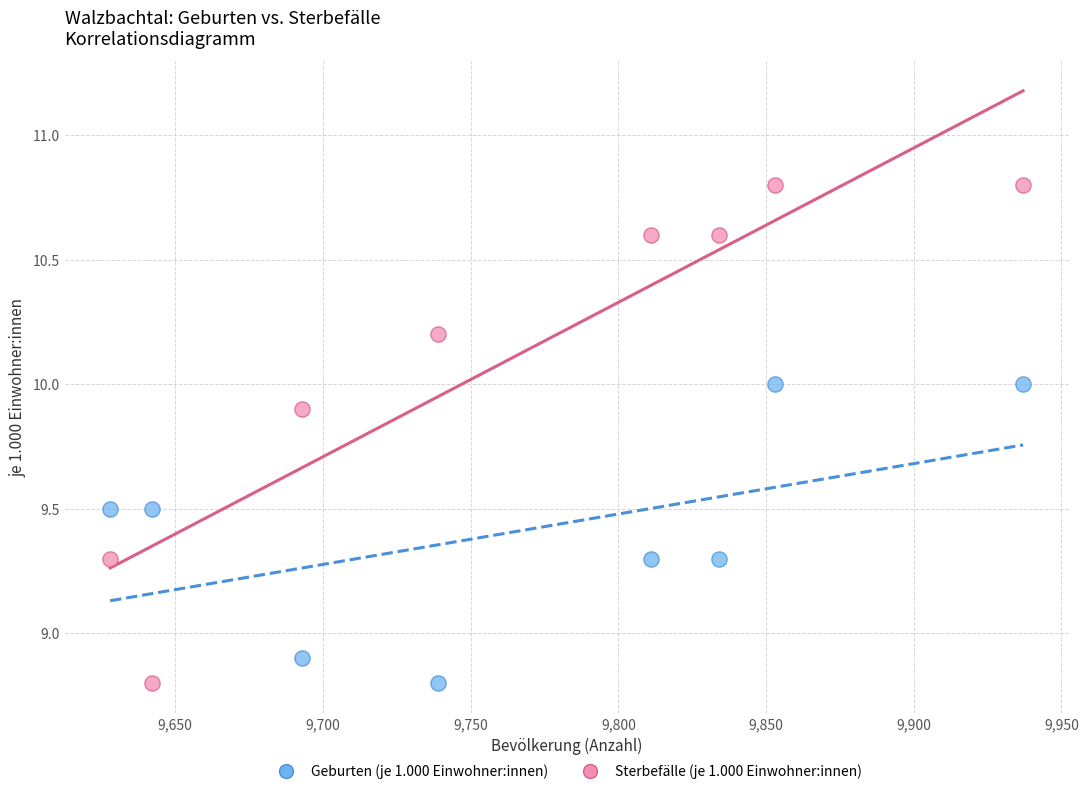

Which series contains the highest Y value?

Sterbefälle (je 1.000 Einwohner:innen)